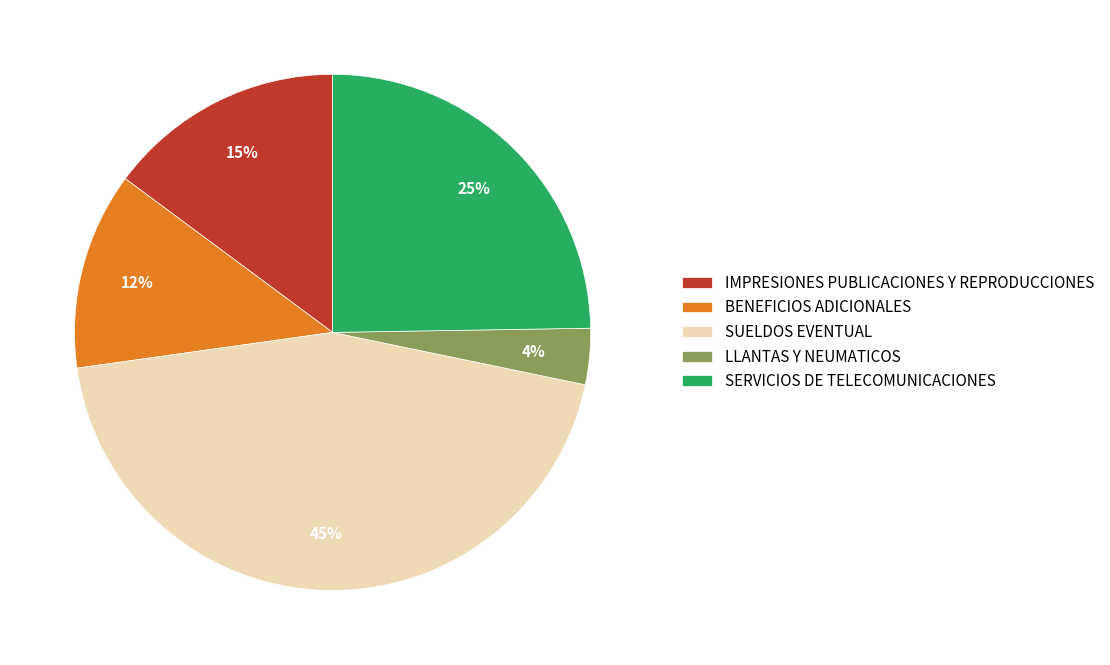

How many segments does this pie chart have?

5